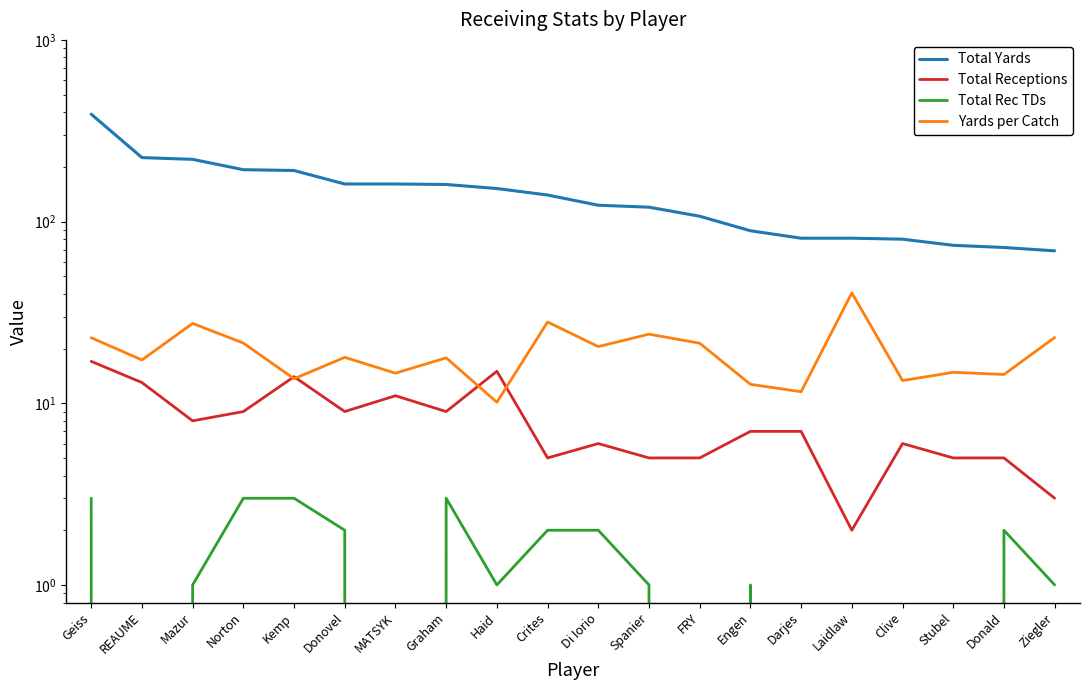

Is the value of Total Receptions at MATSYK greater than the value of Total Yards at MATSYK?

No